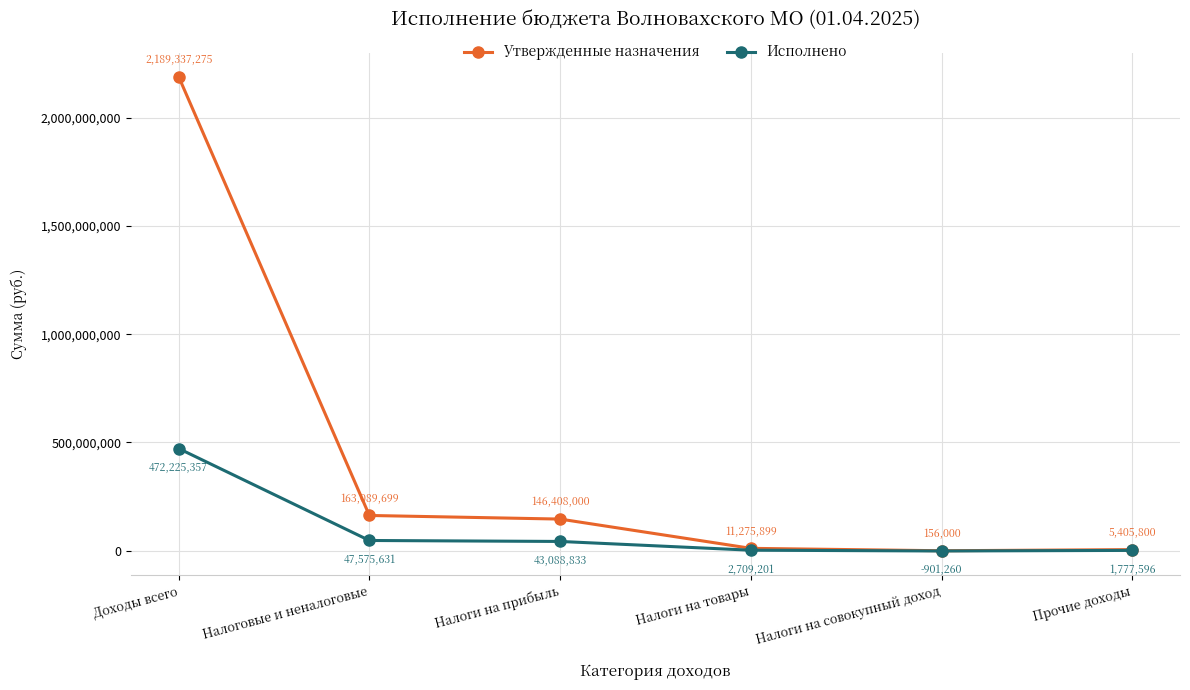

Rank the series by their average value, from lowest to highest.

Исполнено, Утвержденные назначения